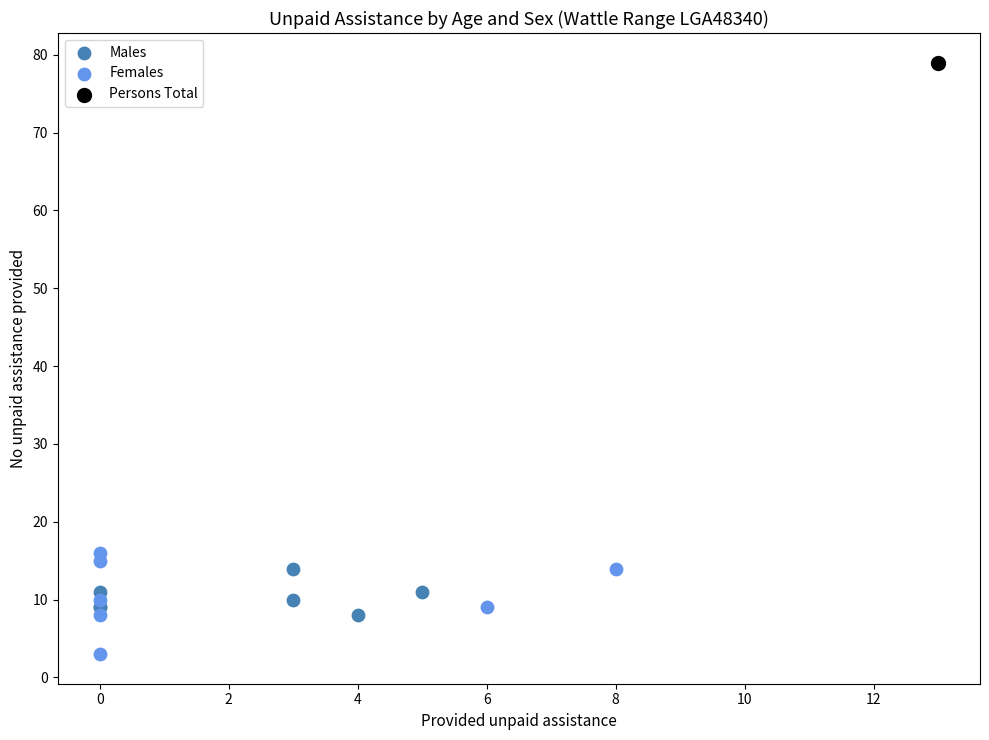

Which series contains the lowest Y value?

Females